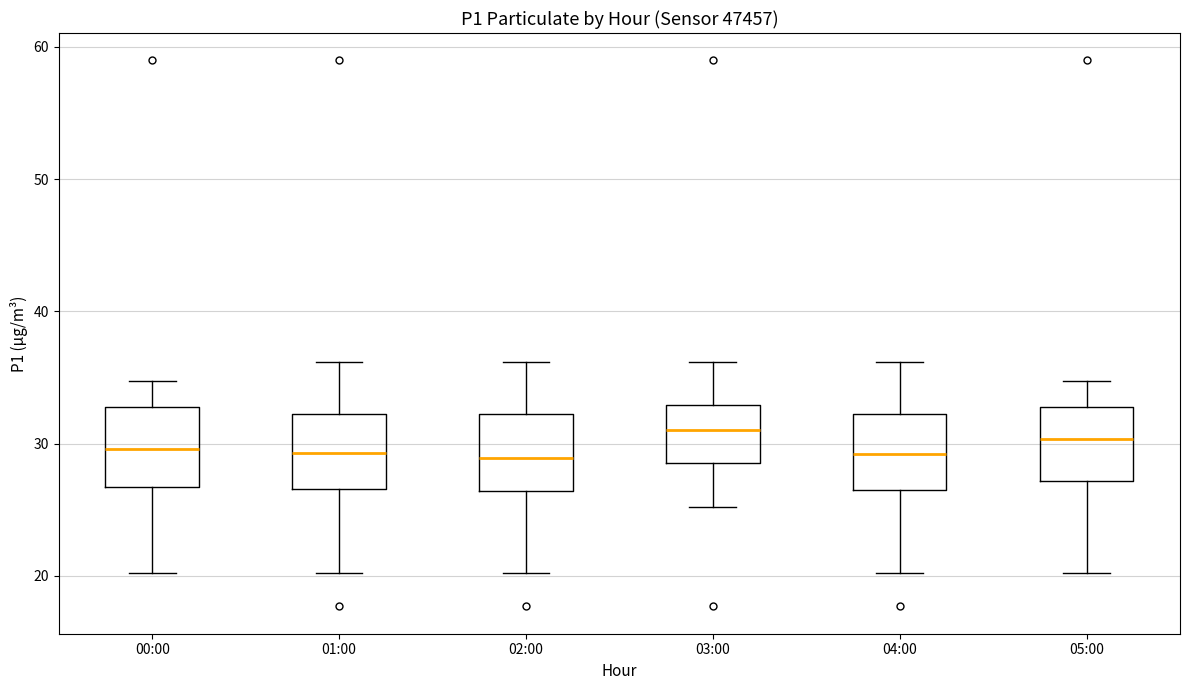

Reading left to right, read every box against the y-axis: the position of its median line, the range the box covers, and the ends of its whiskers. The values are not printed on the chart, so give them approximately, as read against the axis.

00:00: median 30, box 27 to 33, whiskers 20 to 35
01:00: median 29, box 27 to 32, whiskers 20 to 36
02:00: median 29, box 26 to 32, whiskers 20 to 36
03:00: median 31, box 29 to 33, whiskers 25 to 36
04:00: median 29, box 26 to 32, whiskers 20 to 36
05:00: median 30, box 27 to 33, whiskers 20 to 35